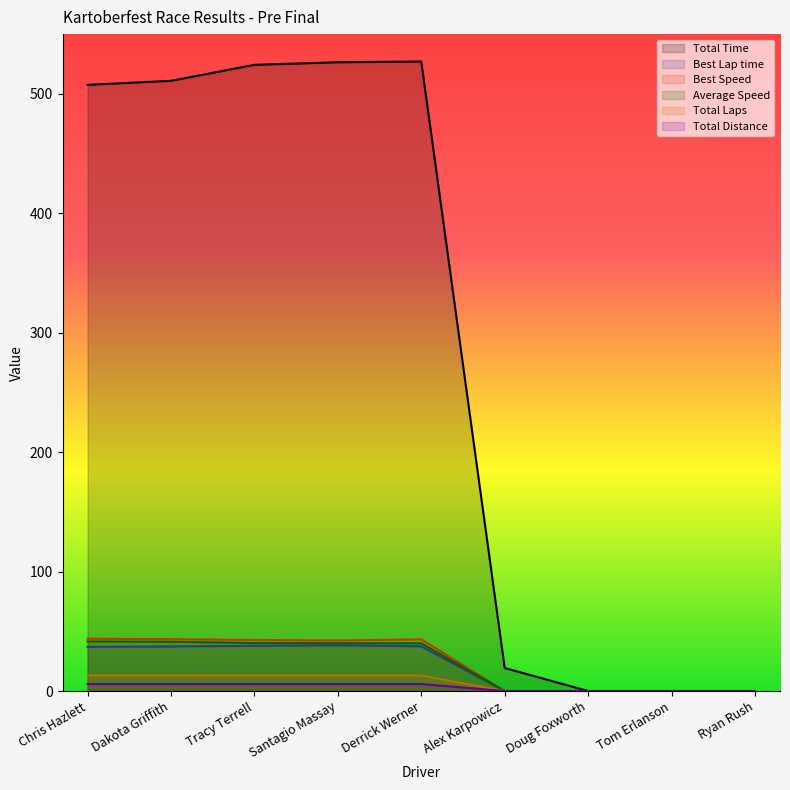

What is the sum of all Total Laps values?

65.0